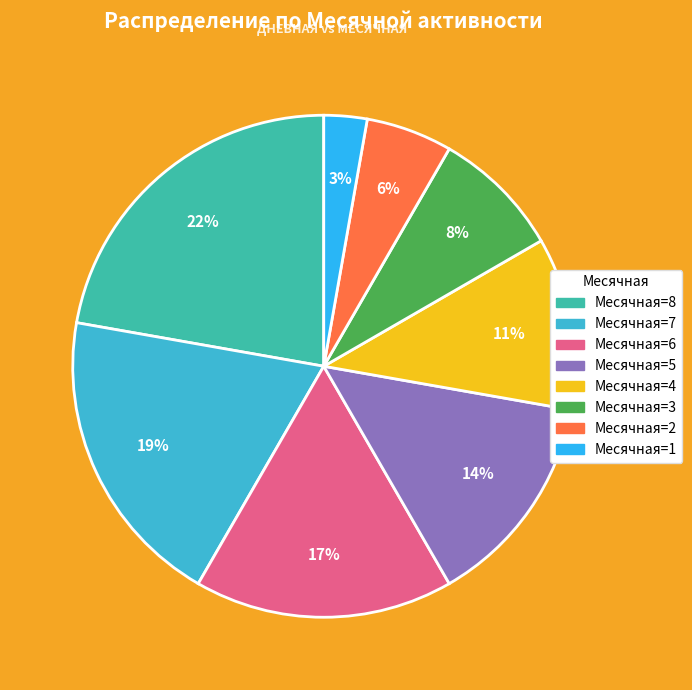

How many segments does this pie chart have?

8